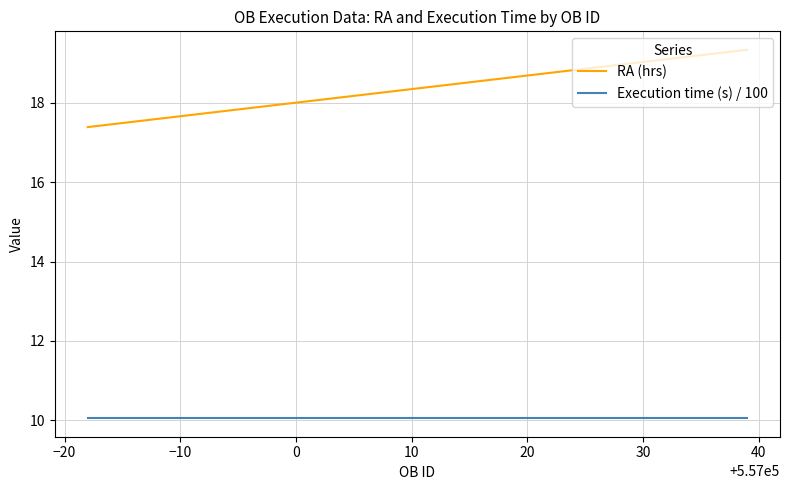

Rank the series by their average value, from highest to lowest.

RA (hrs), Execution time (s) / 100